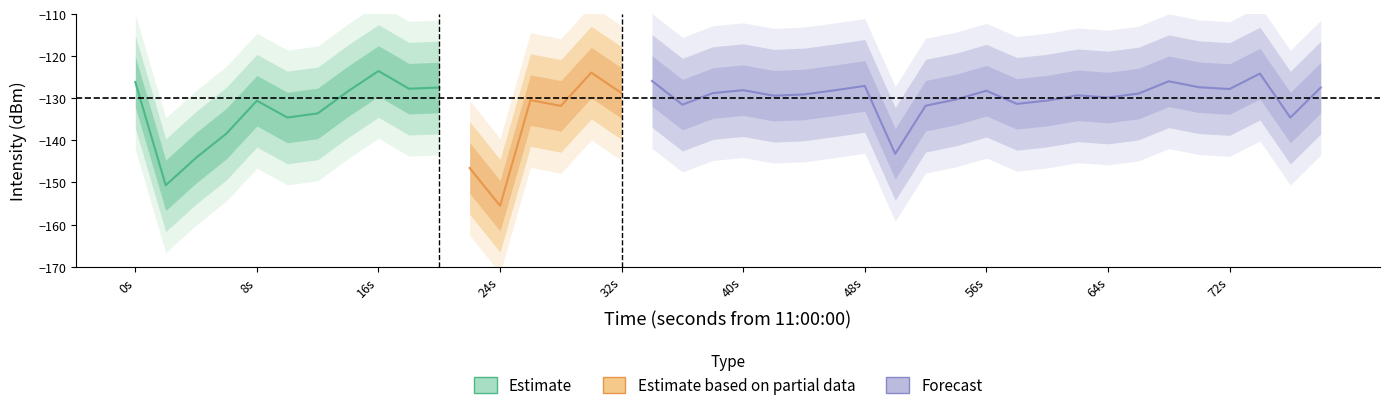

What is the difference between the maximum and minimum values in the seconds series?

78.0